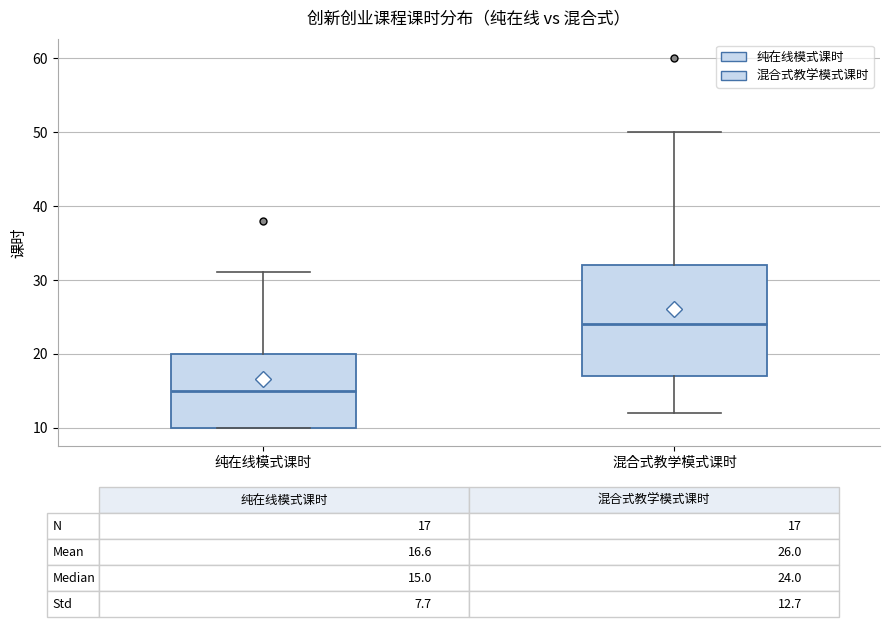

Which box's median line is the lowest?

纯在线模式课时